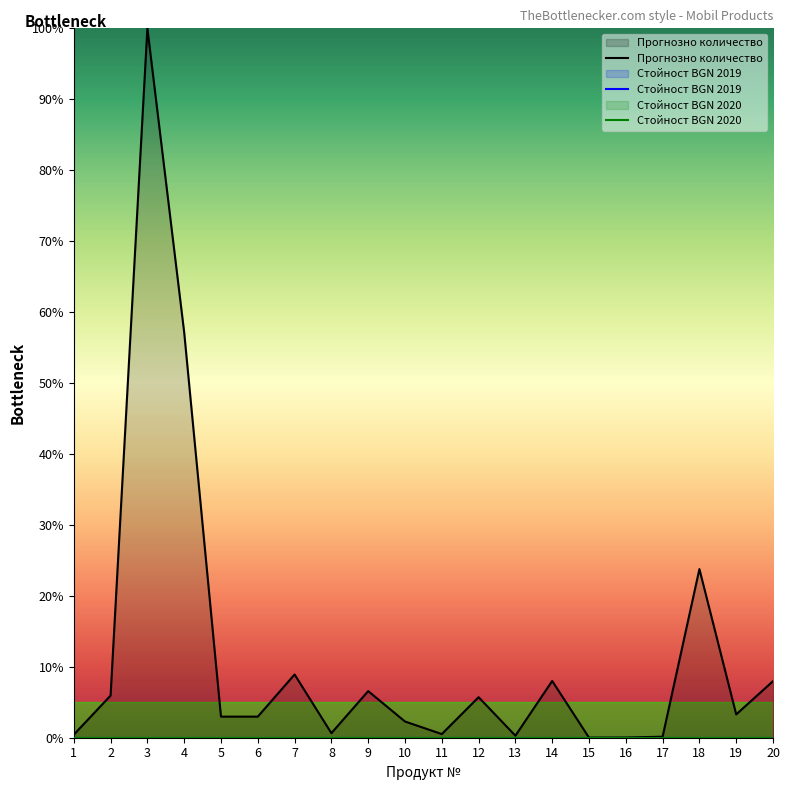

The value of Стойност BGN 2019 at 14 is 0.0. True or false?

True